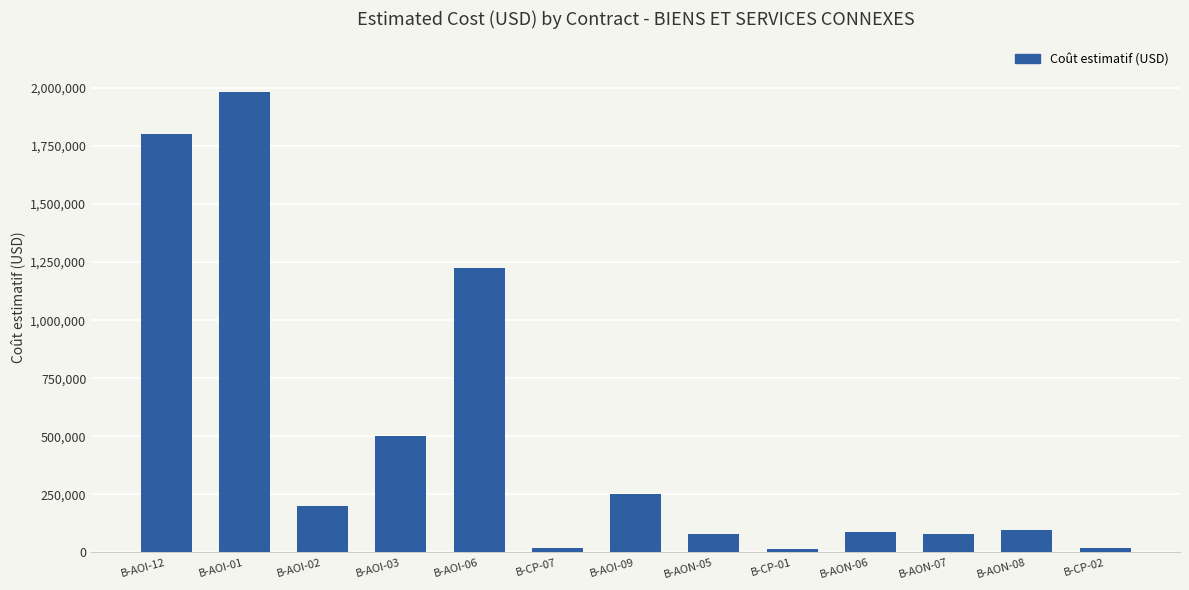

What is the maximum value shown in the chart?

1980000